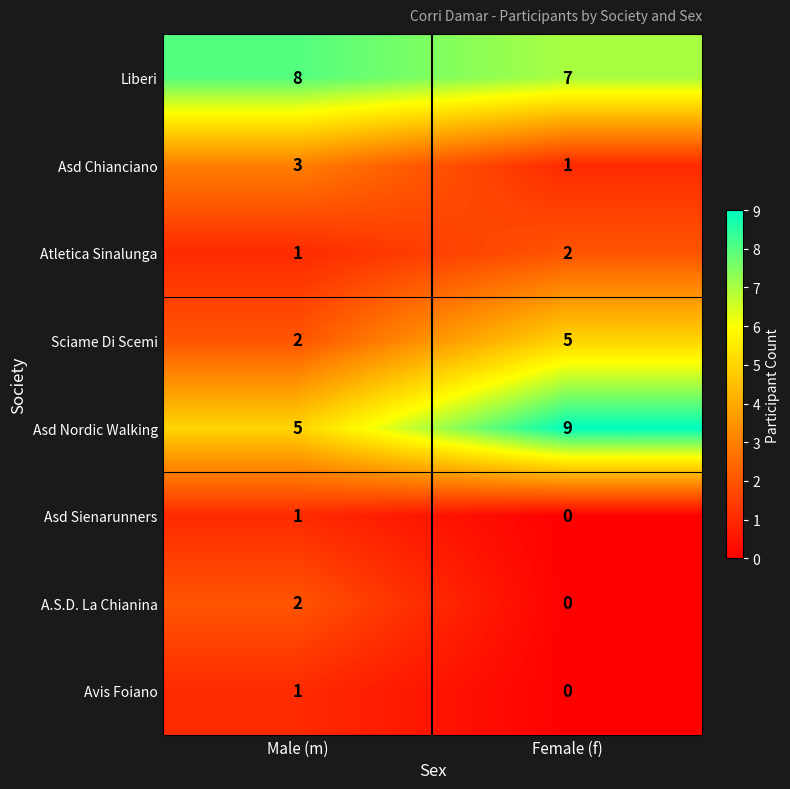

List the labels in order of A.S.D. La Chianina value, smallest first.

Female (f), Male (m)